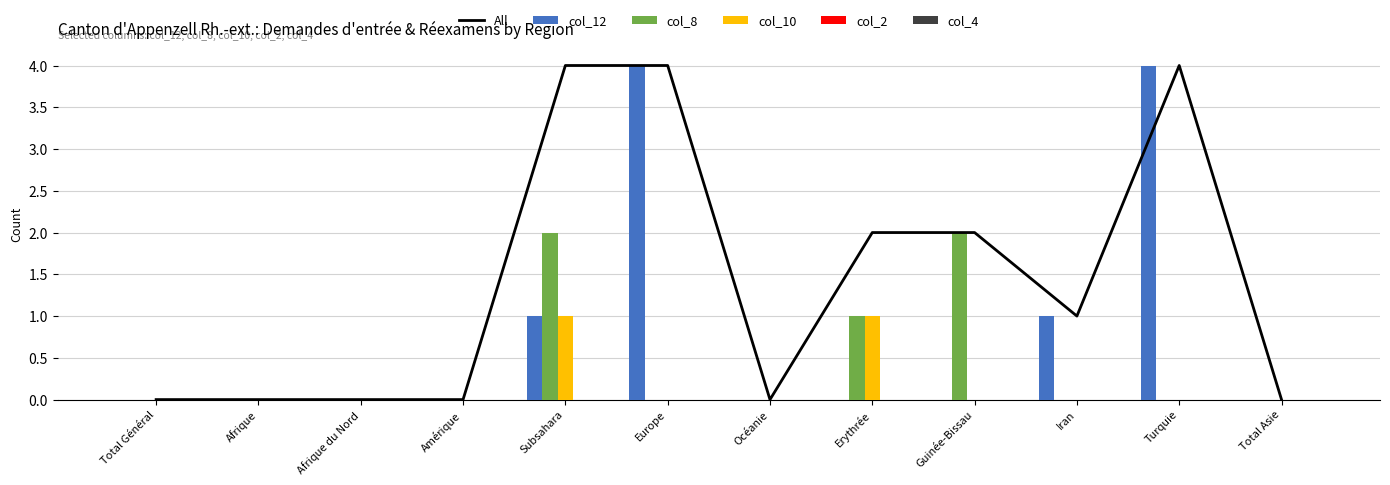

List the series in order of their peak value, lowest first.

col_2, col_4, col_10, col_8, All, col_12